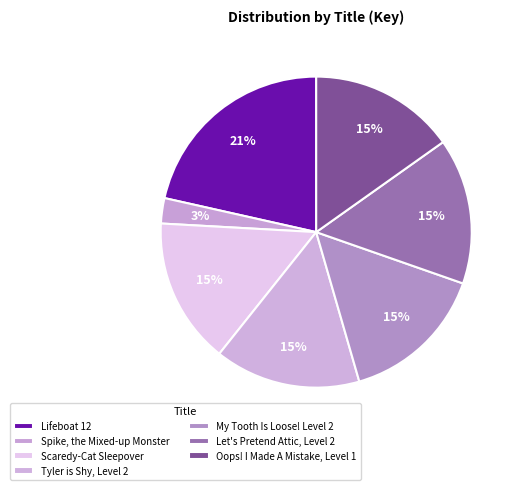

How many slices are in this pie chart?

7